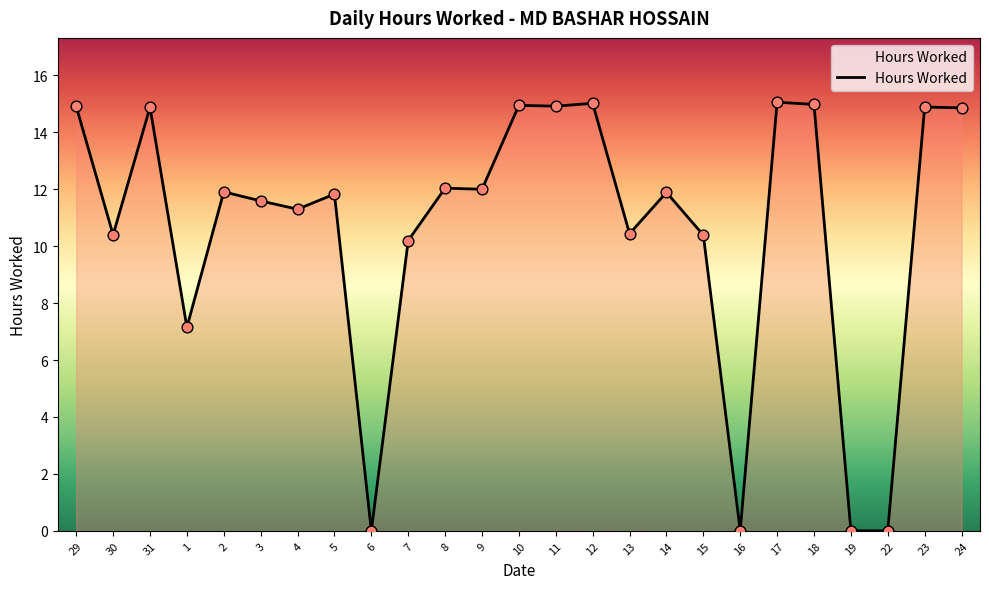

Approximately how many times larger is the value at 23 compared to 9?

1.2